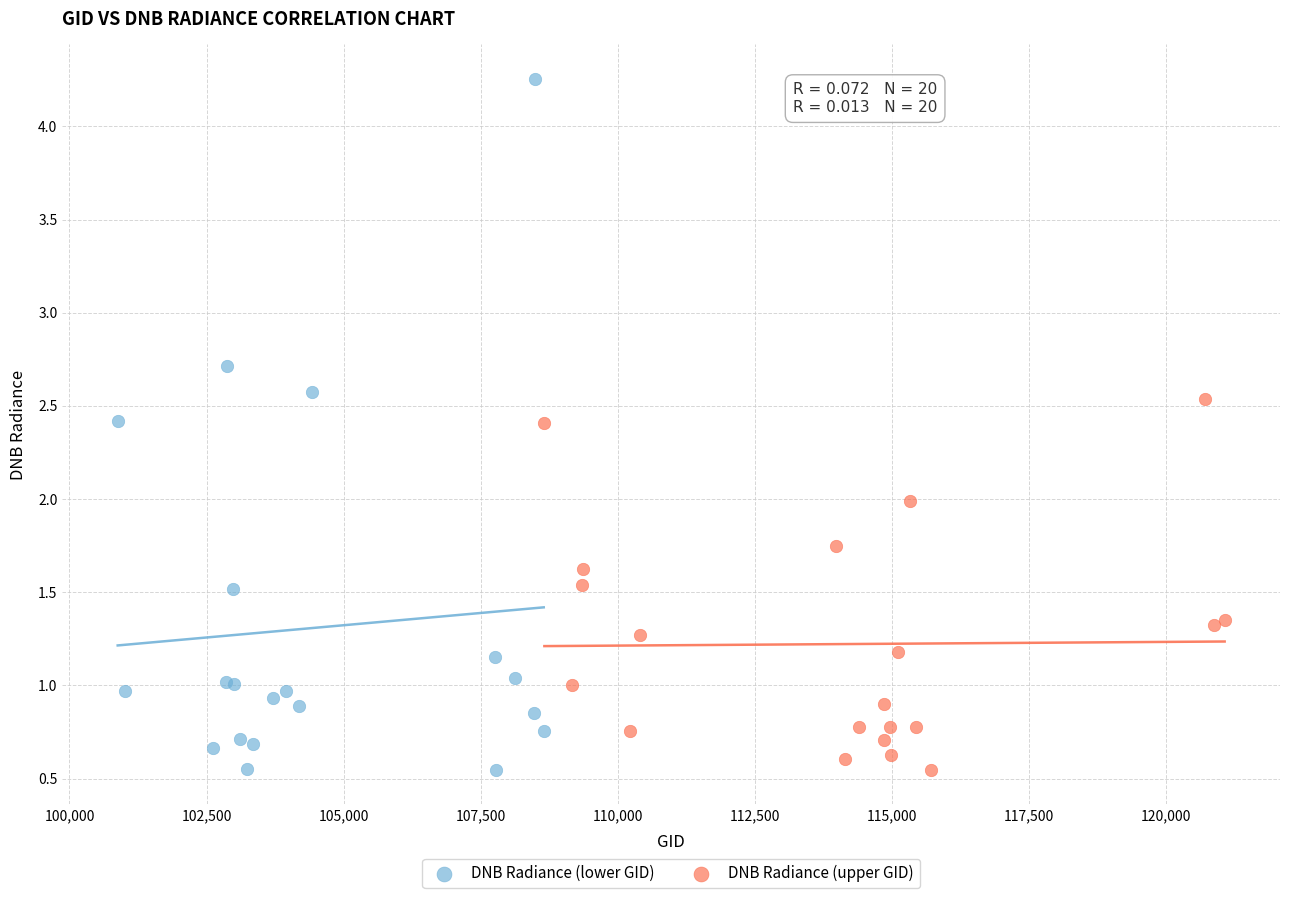

Which series has the widest spread of Y values?

DNB Radiance (lower GID)